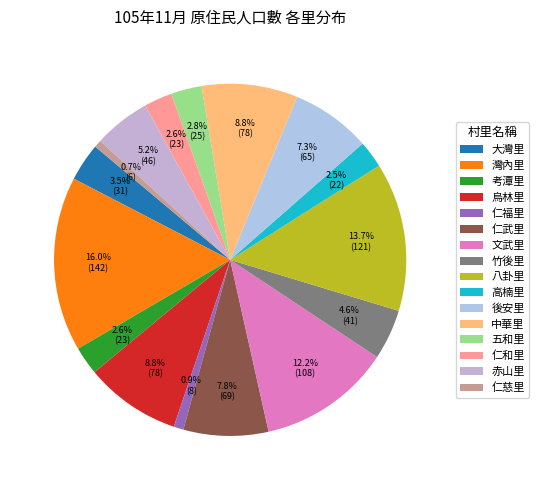

Combined, what portion of the pie is 仁慈里 and 仁福里?

1.6%